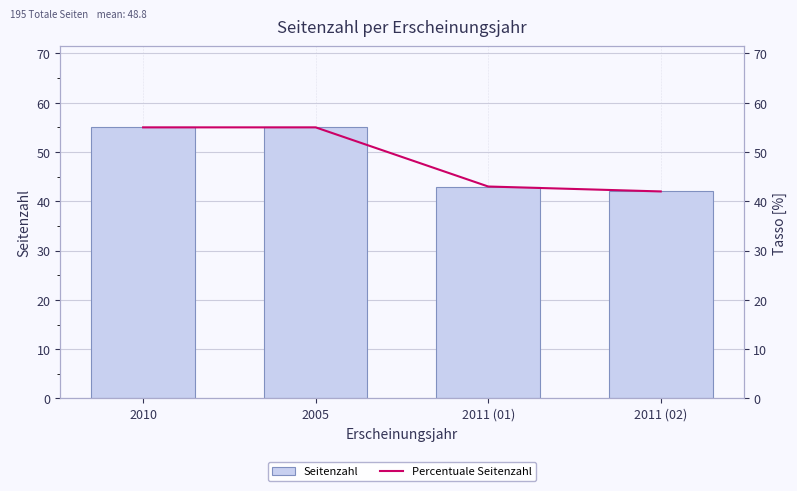

The value of Percentuale Seitenzahl at 2011 (02) is 42. True or false?

True